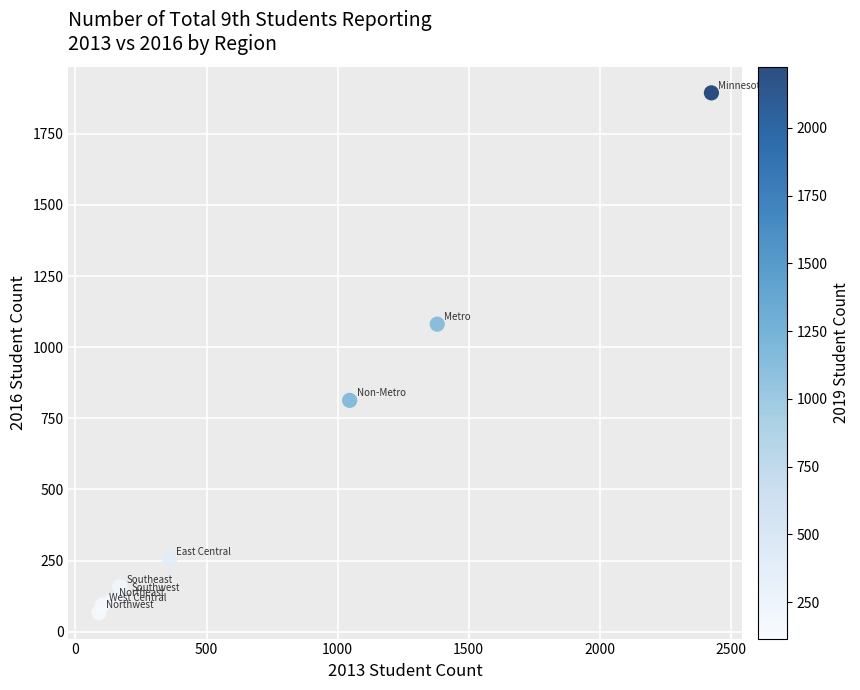

What is the average X value?

655